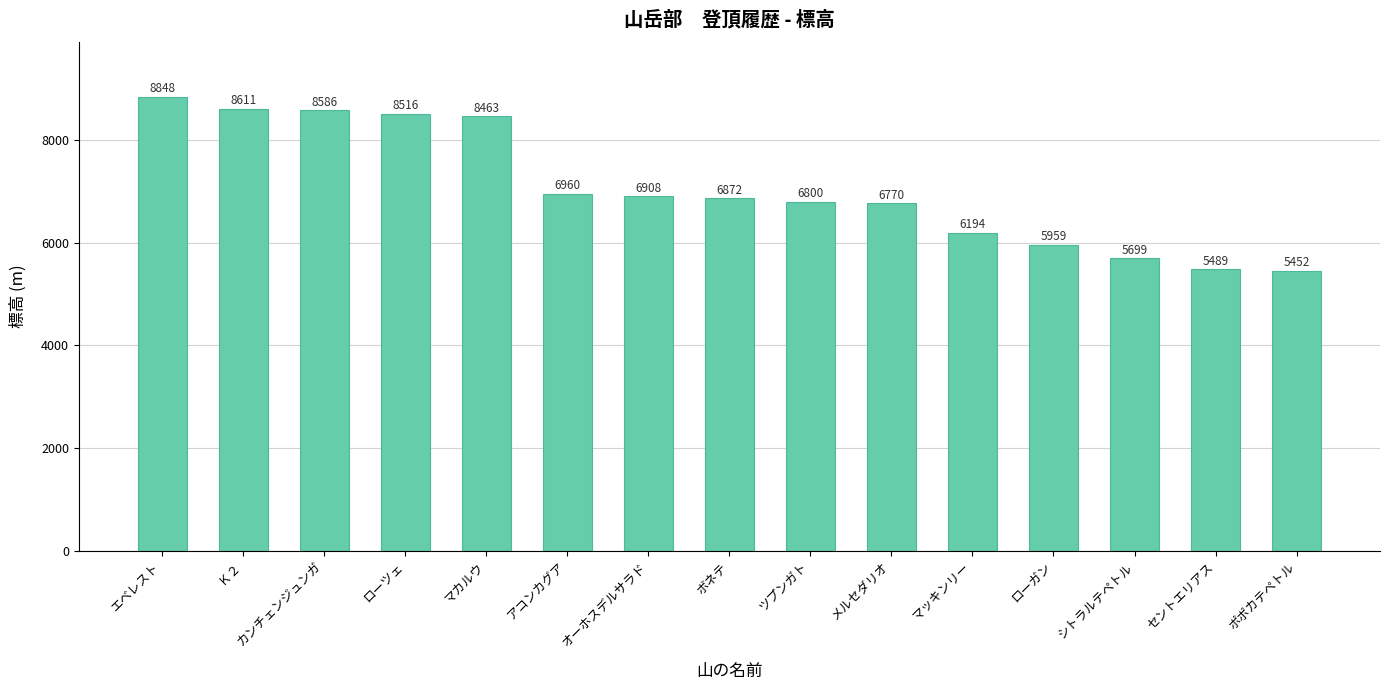

What is the sum of the values at ローガン and マッキンリー?

12153